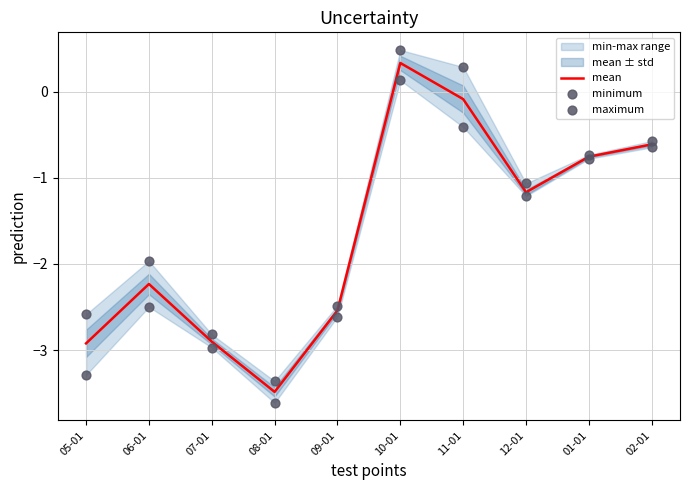

At which category is the sum across all series the highest?

10-01